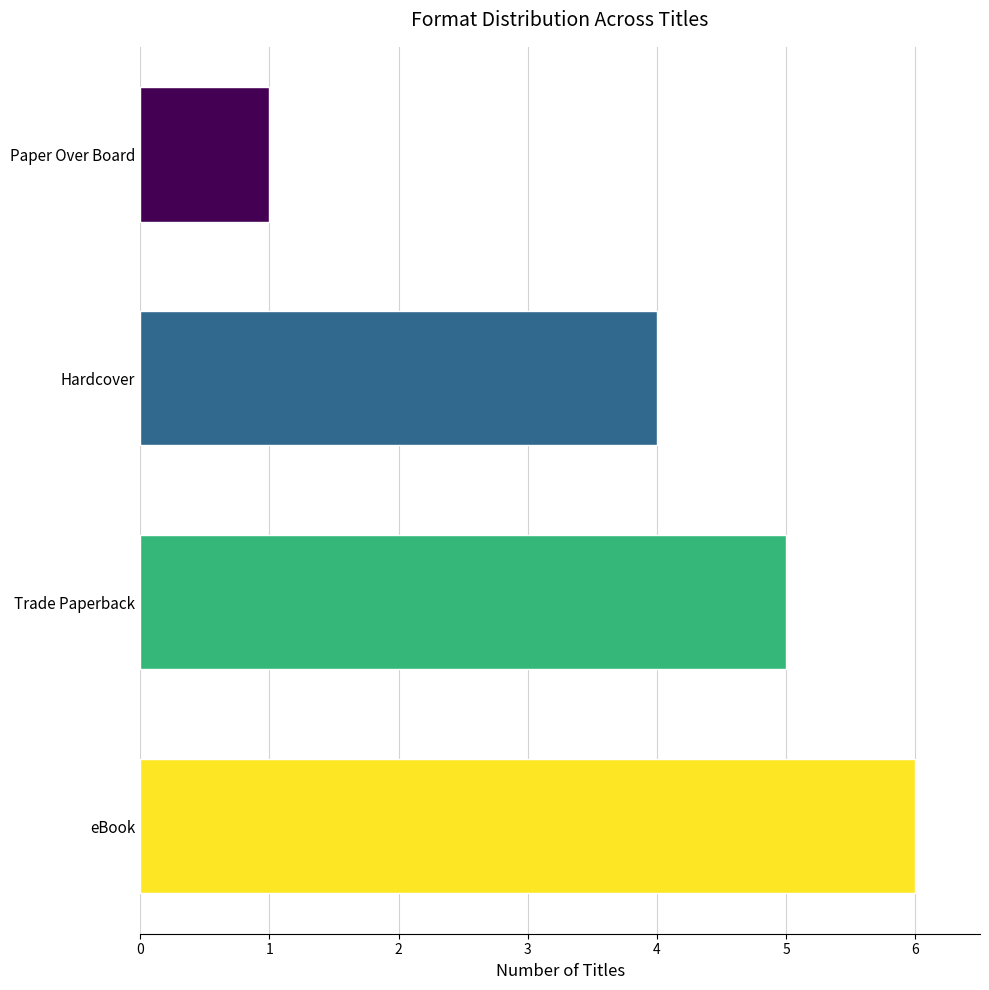

What is the sum of all values?

16